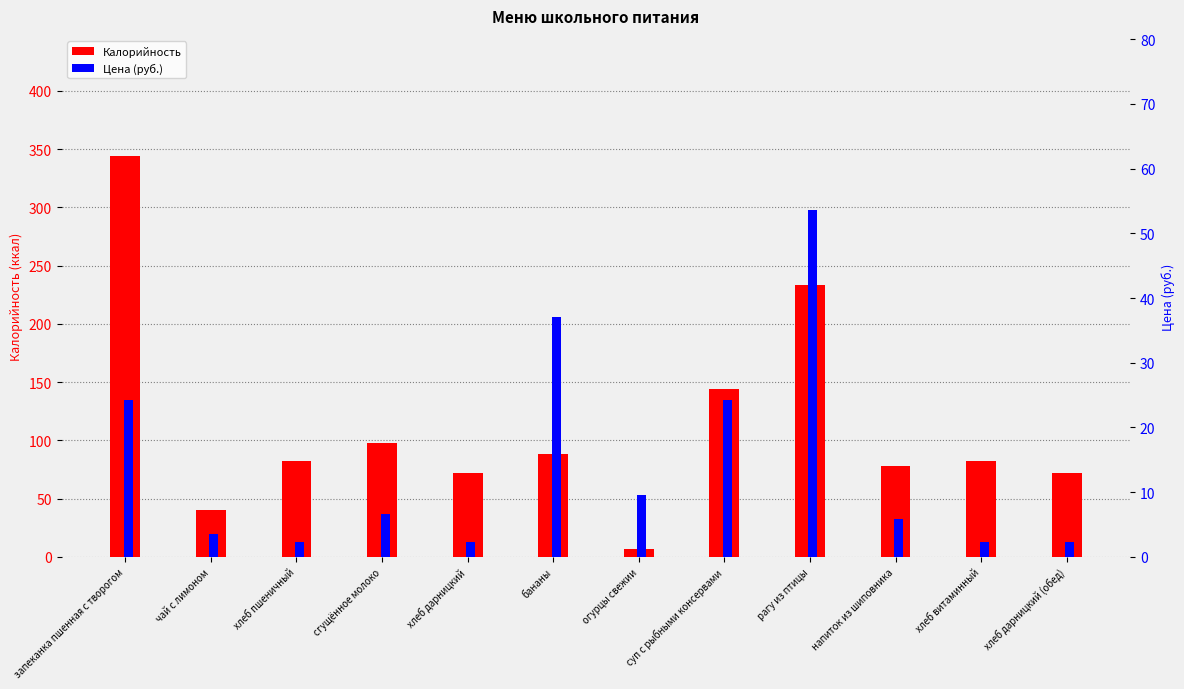

Rank the series by their average value, from lowest to highest.

Цена (руб.), Калорийность